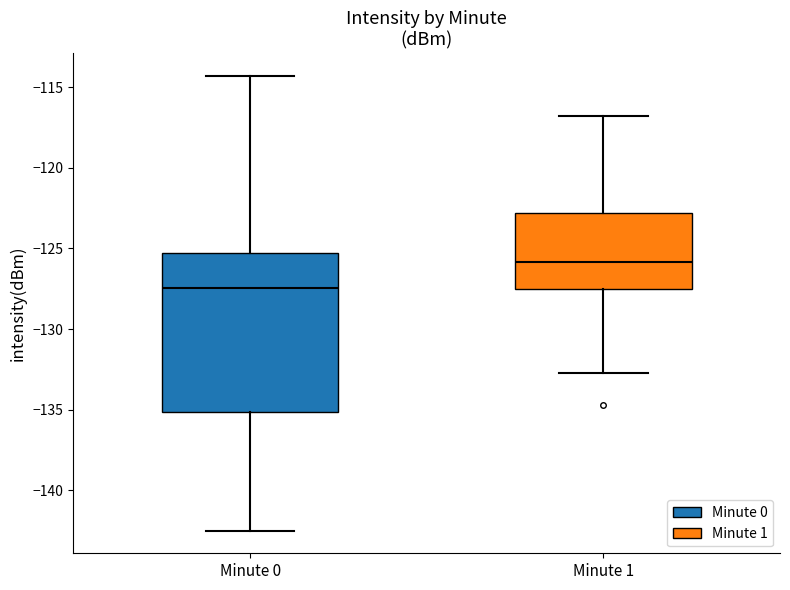

Reading left to right, read every box against the y-axis: the position of its median line, the range the box covers, and the ends of its whiskers. The values are not printed on the chart, so give them approximately, as read against the axis.

Minute 0: median -127.5, box -135.0 to -125.5, whiskers -142.5 to -114.5
Minute 1: median -126.0, box -127.5 to -123.0, whiskers -132.5 to -117.0